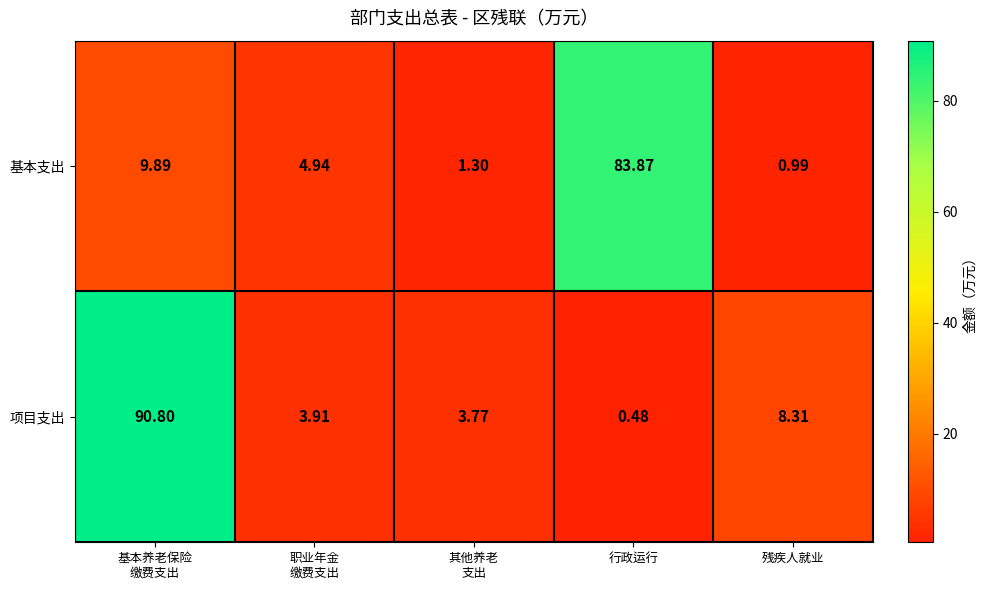

Which category has the highest value across all series?

基本养老保险
缴费支出